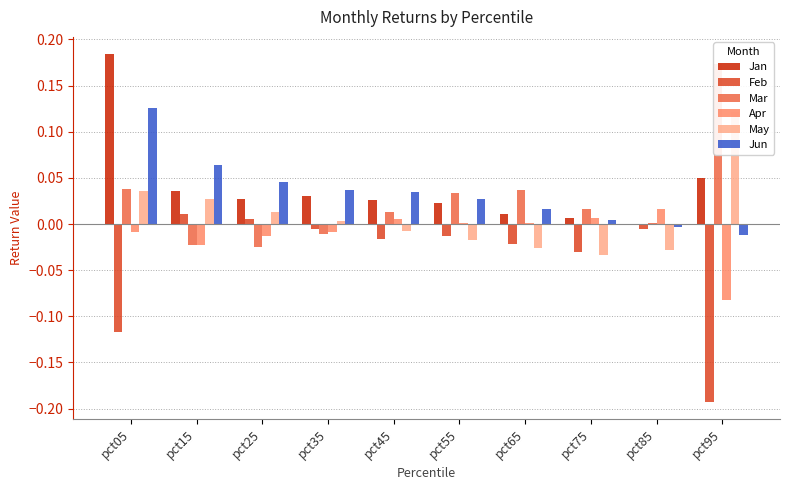

Does the chart contain any negative values?

Yes